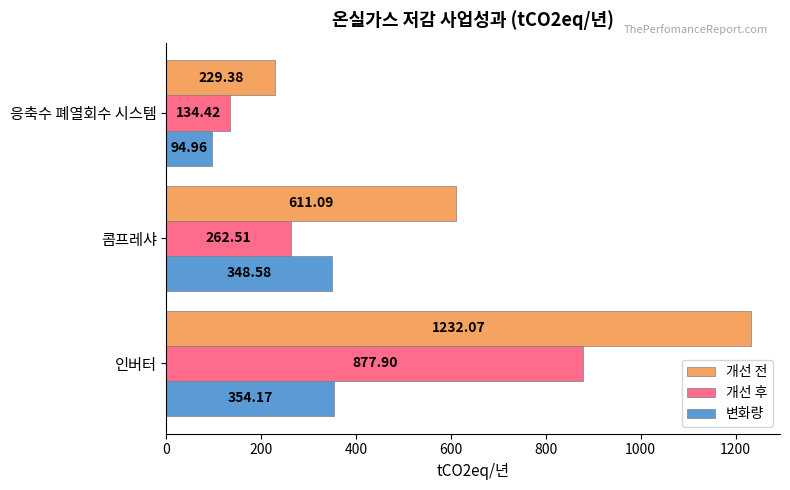

Which series has the widest spread of values?

개선 전